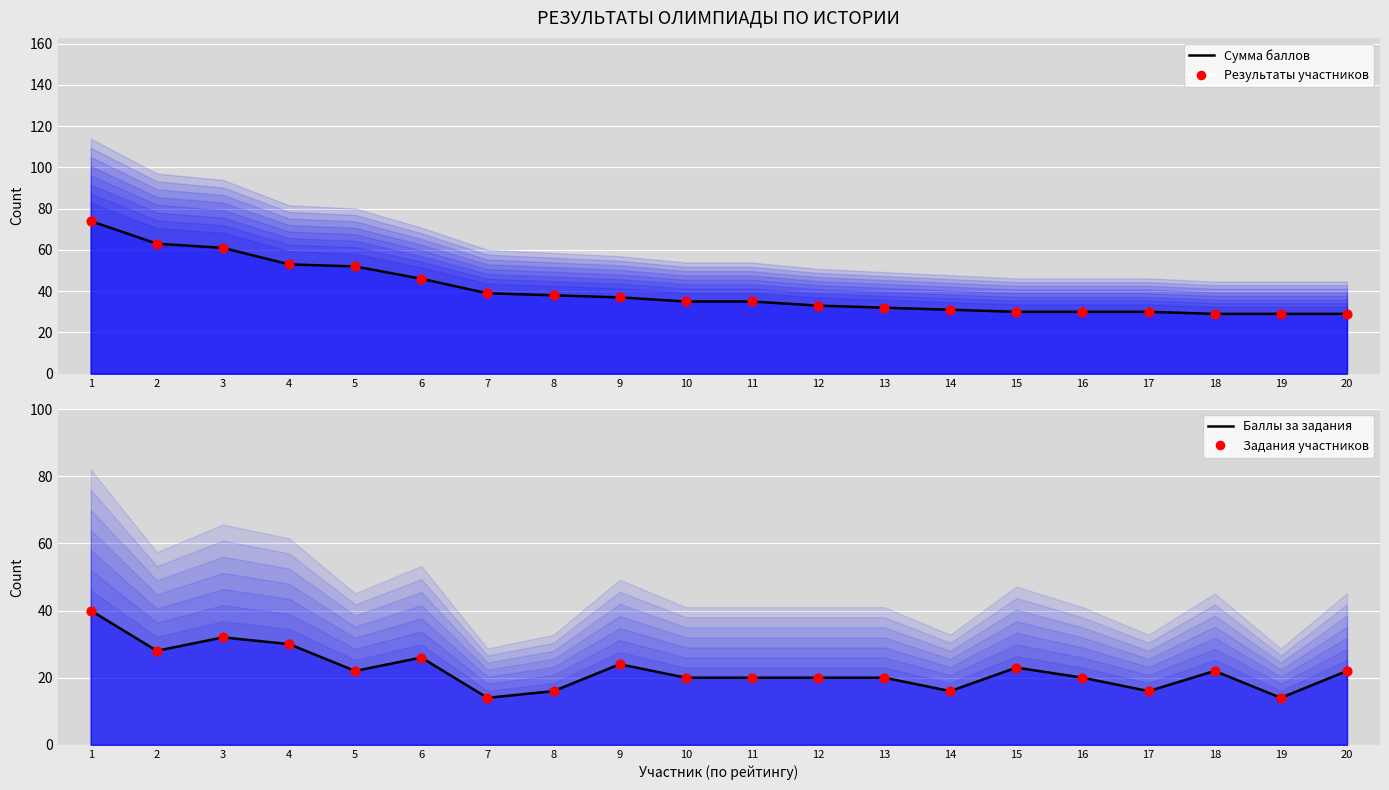

At how many categories does at least one series exceed 39?

6